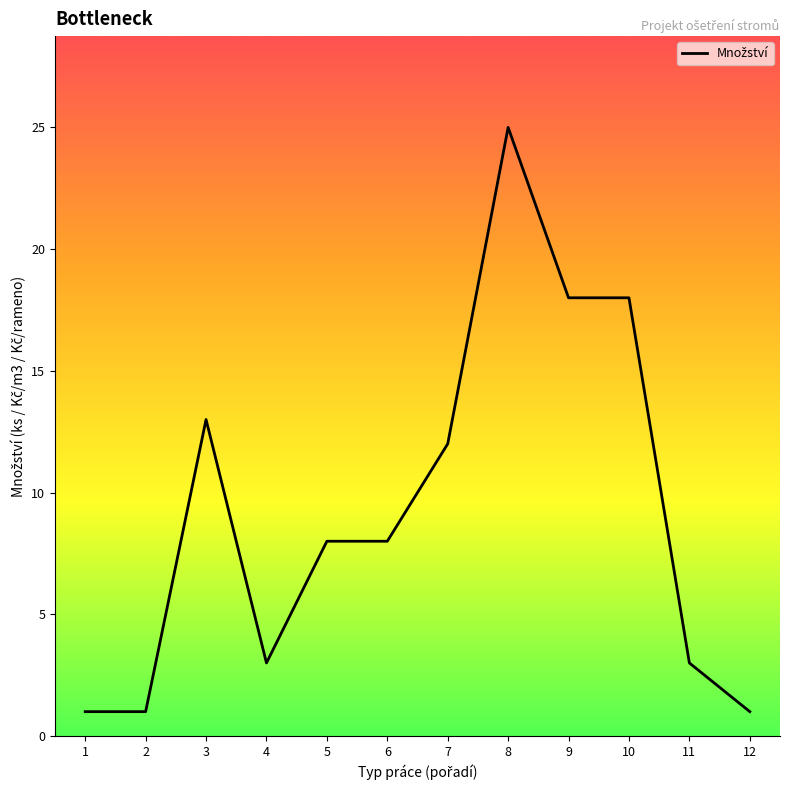

Count the number of data series in this chart.

1